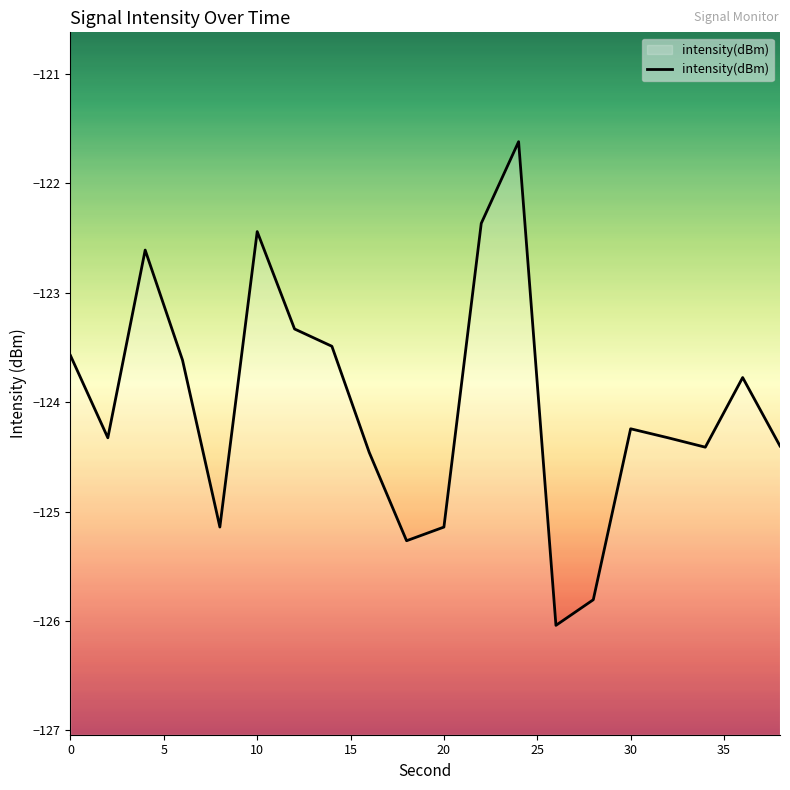

The chart shows a value of -123.6 at 0. True or false?

True